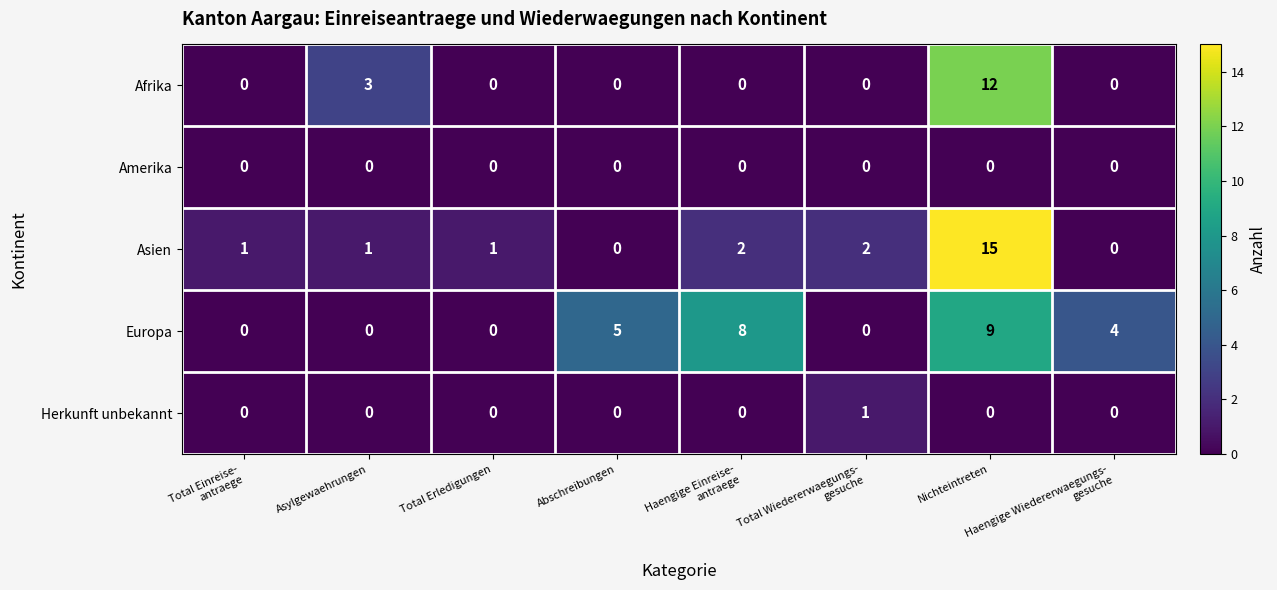

How many Afrika values are between 0 and 3?

7